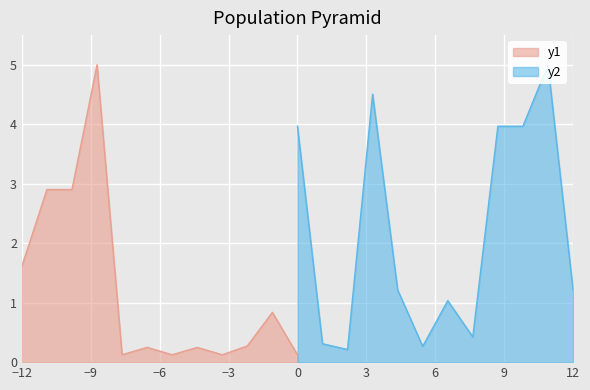

Where is y1 nearest to the value 2?

−12